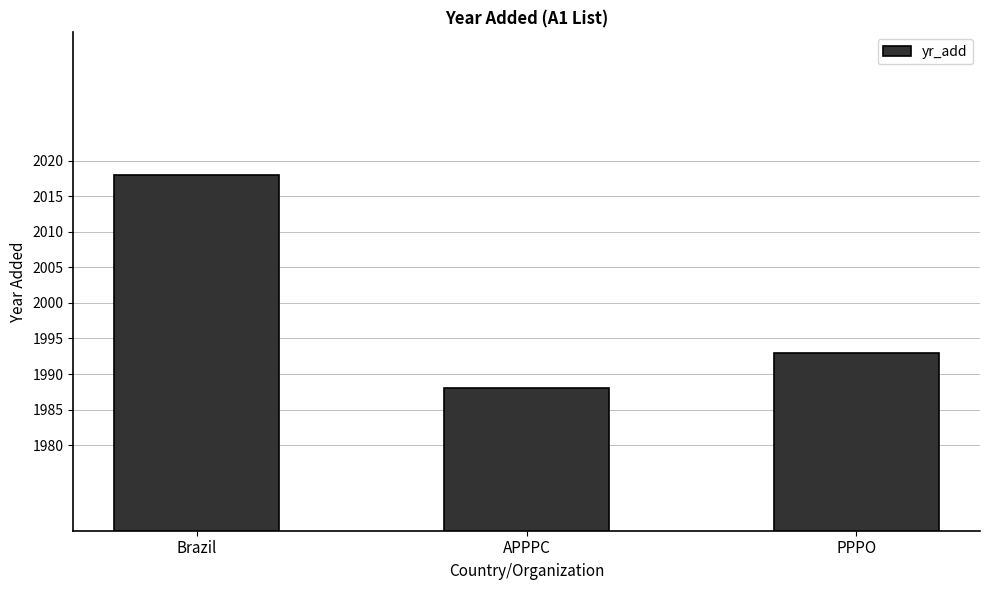

What position from the left is APPPC?

2